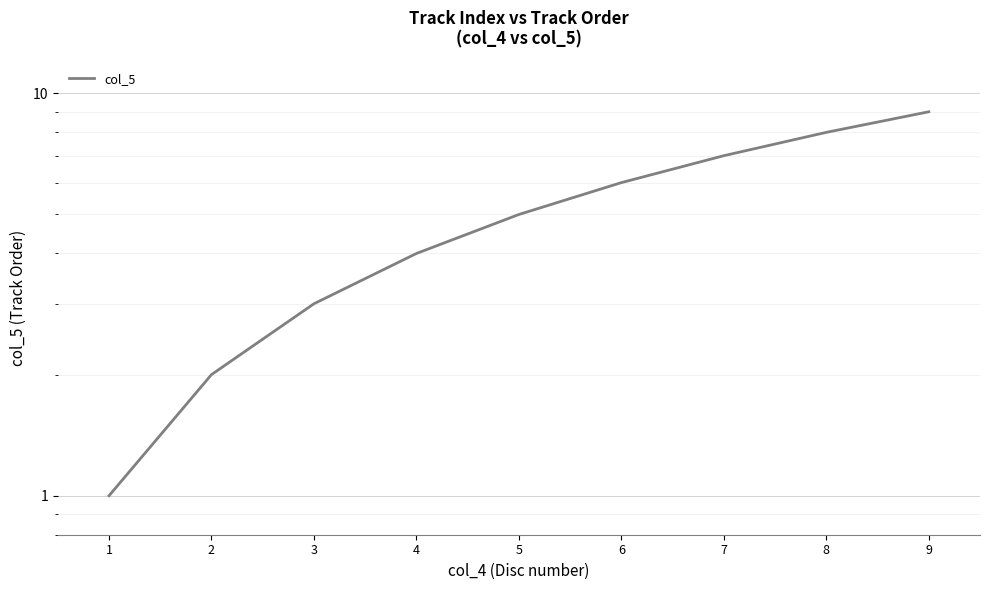

What is the change in value from 2 to 6?

+4